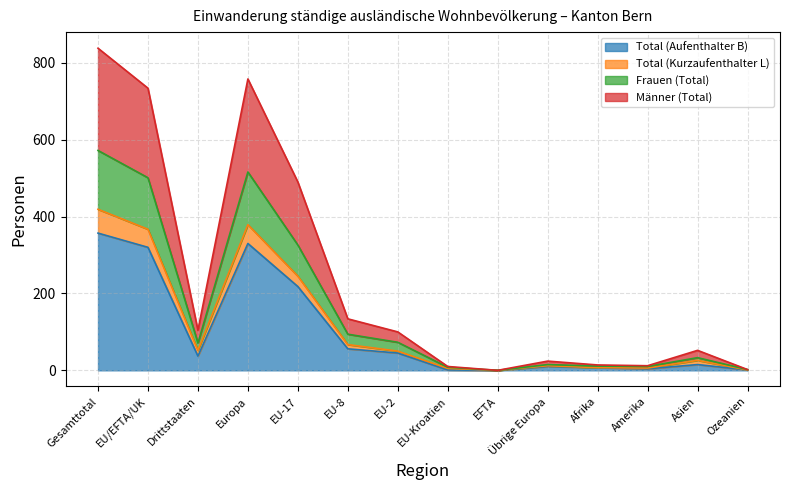

True or false: Total (Aufenthalter B) and Total (Kurzaufenthalter L) intersect in this chart.

False